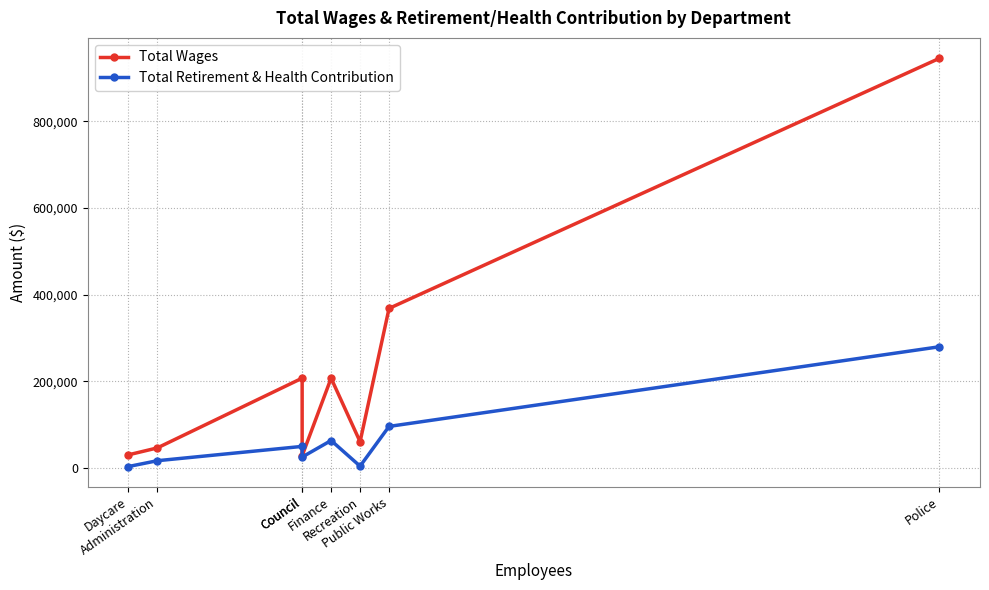

Does the chart have visible grid lines?

Yes